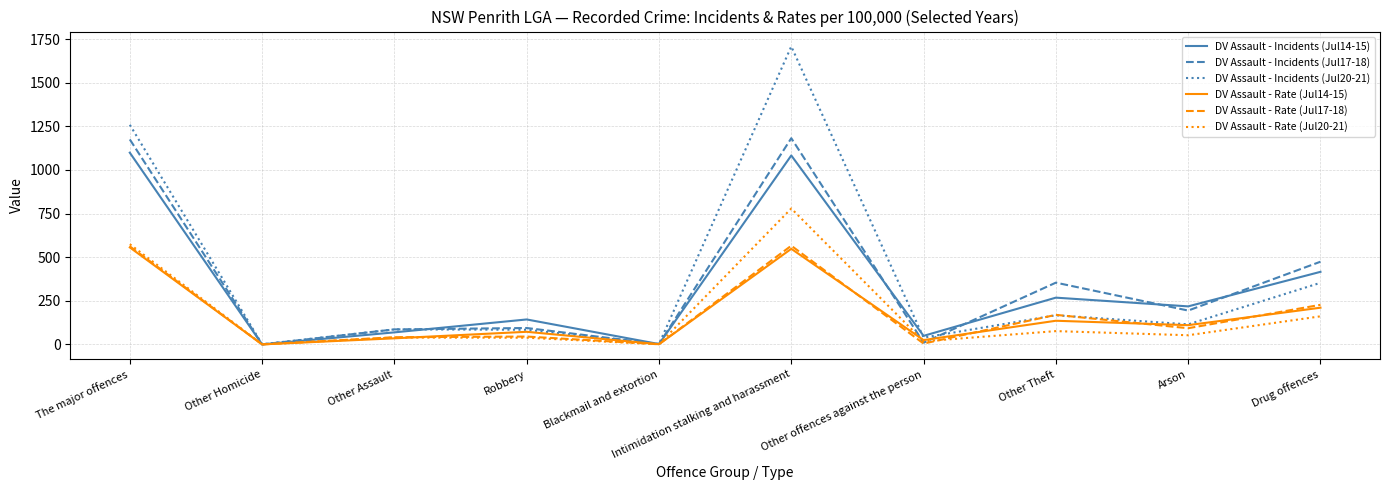

What is the difference between the highest and lowest values at Intimidation stalking and harassment?

1160.1